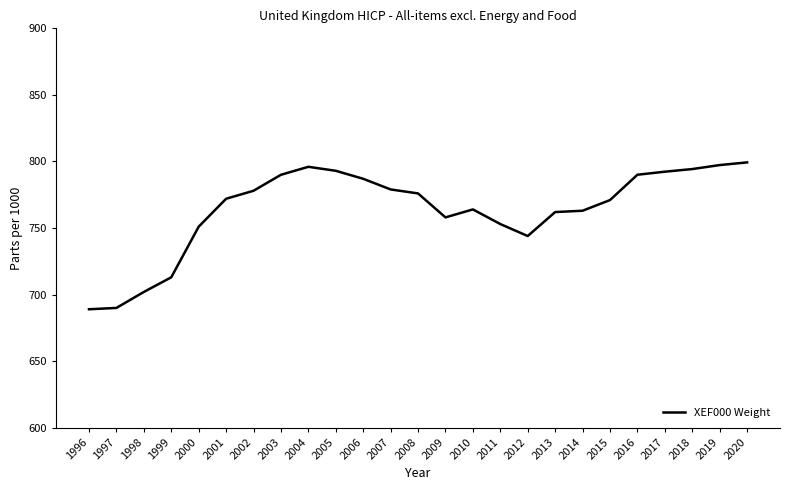

True or false: the data has more than 1 interior local peaks.

True